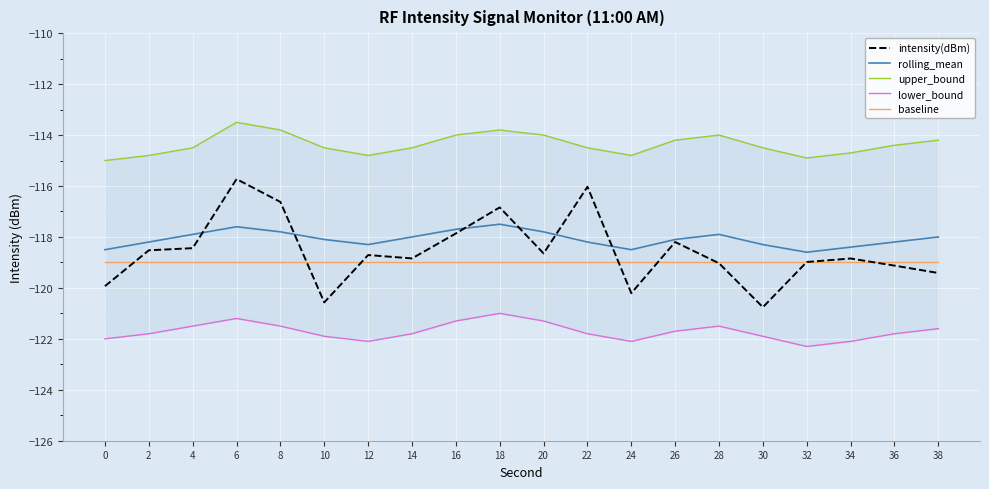

List the labels in order of rolling_mean value, smallest first.

32, 0, 24, 34, 12, 30, 2, 22, 36, 10, 26, 14, 38, 4, 28, 8, 20, 16, 6, 18